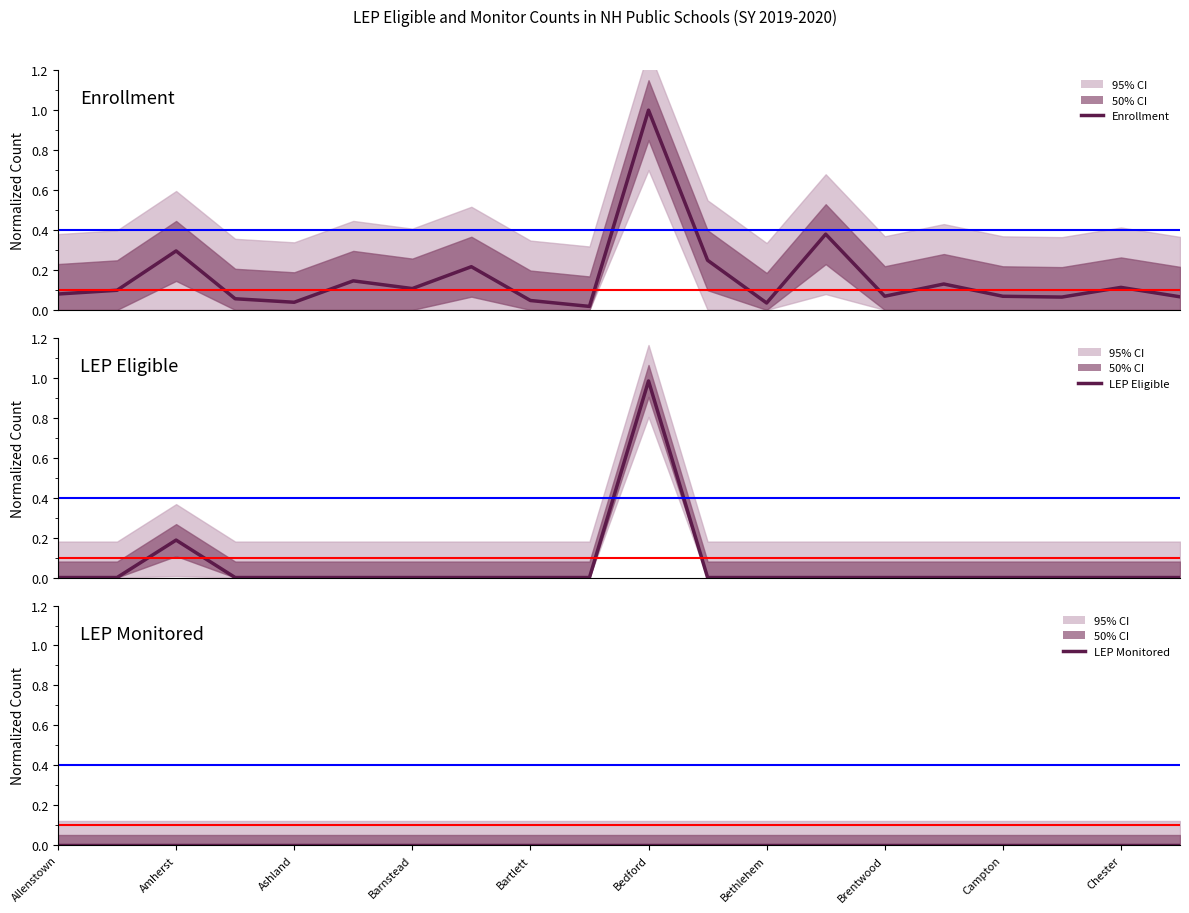

What is the sum of the Enrollment values at Barnstead and Auburn?

0.3